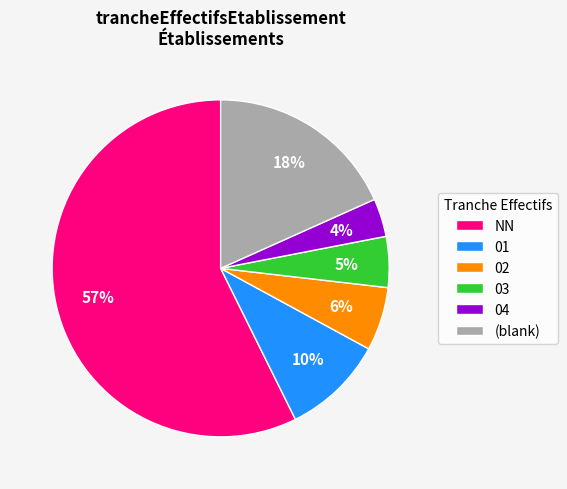

Is it true that NN is 45% of the pie?

False